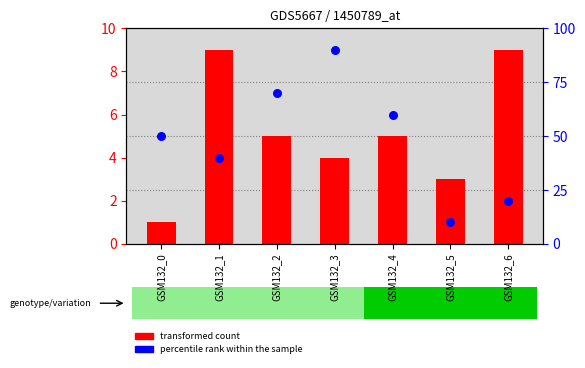

At how many categories does at least one series exceed 73?

1